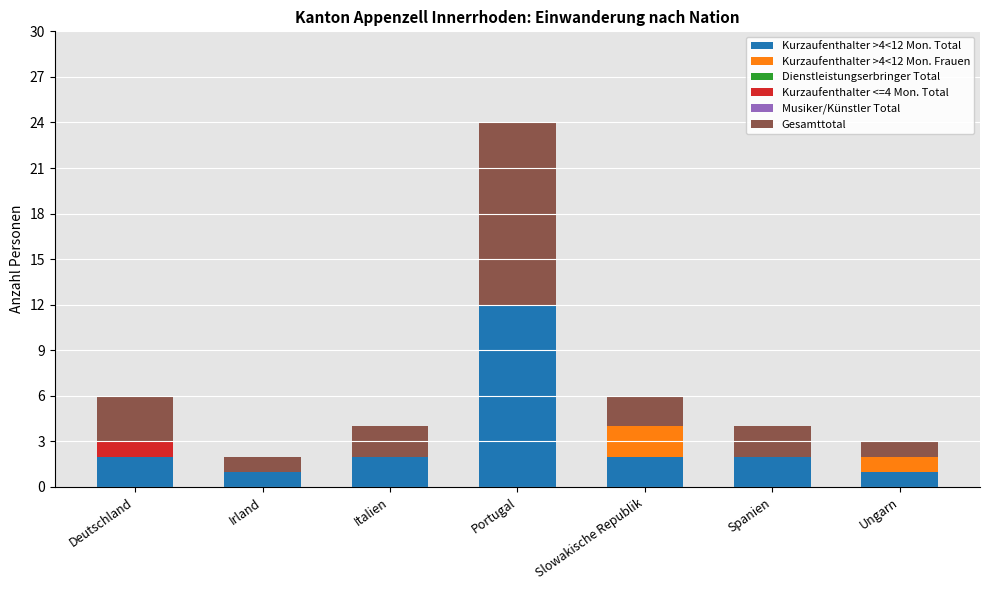

What is the total value across all series at Deutschland?

6